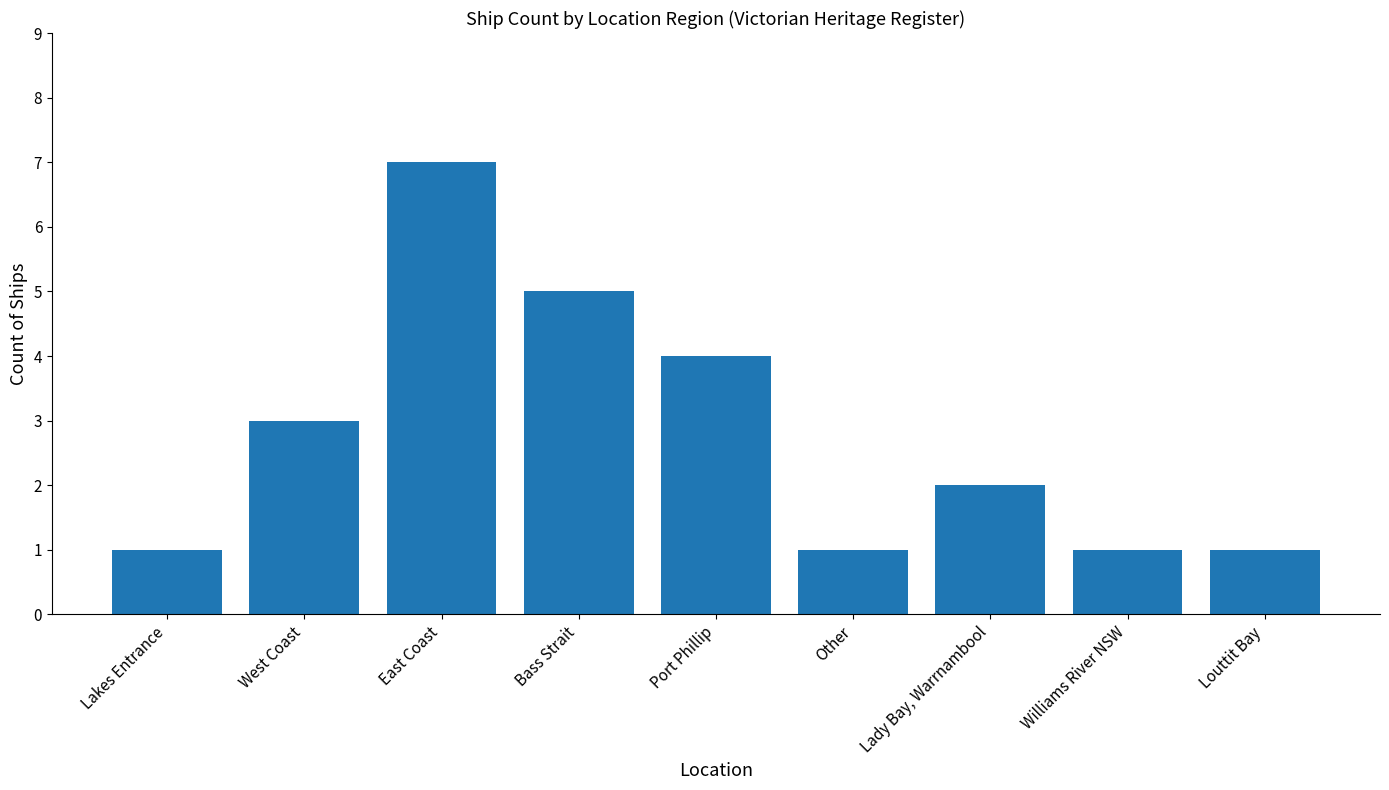

What is the label of the 2nd bar from the left?

West Coast